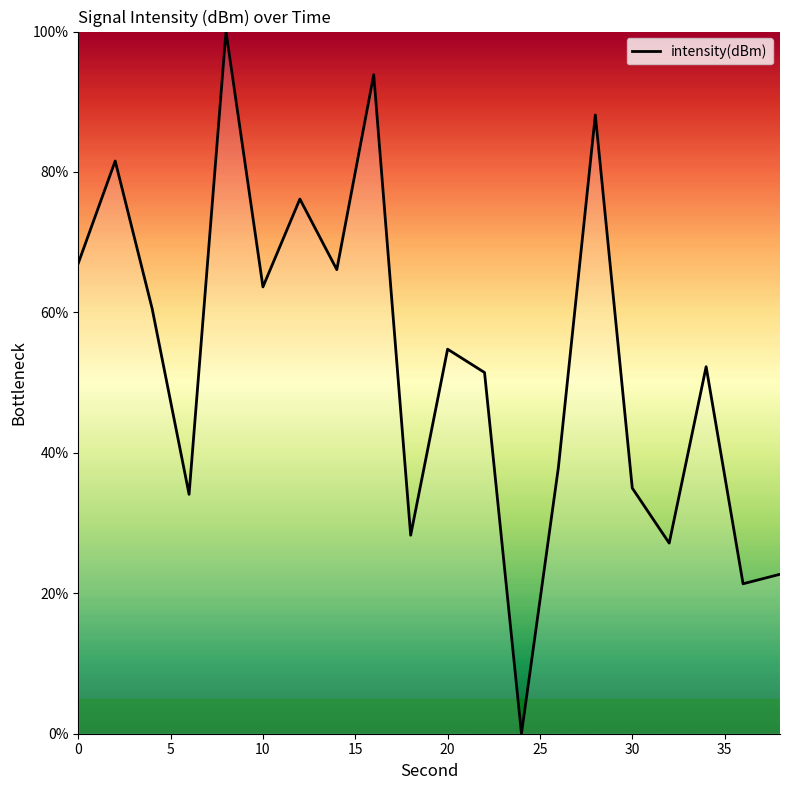

Is this an area chart (filled region under the line)?

No